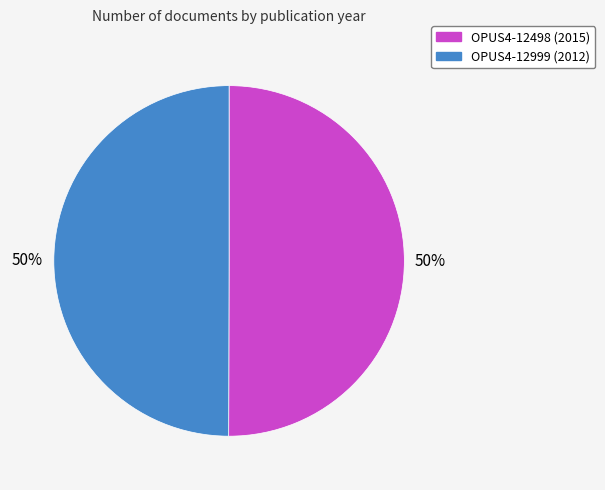

Do OPUS4-12498 (2015) and OPUS4-12999 (2012) together represent more than half of the pie?

Yes